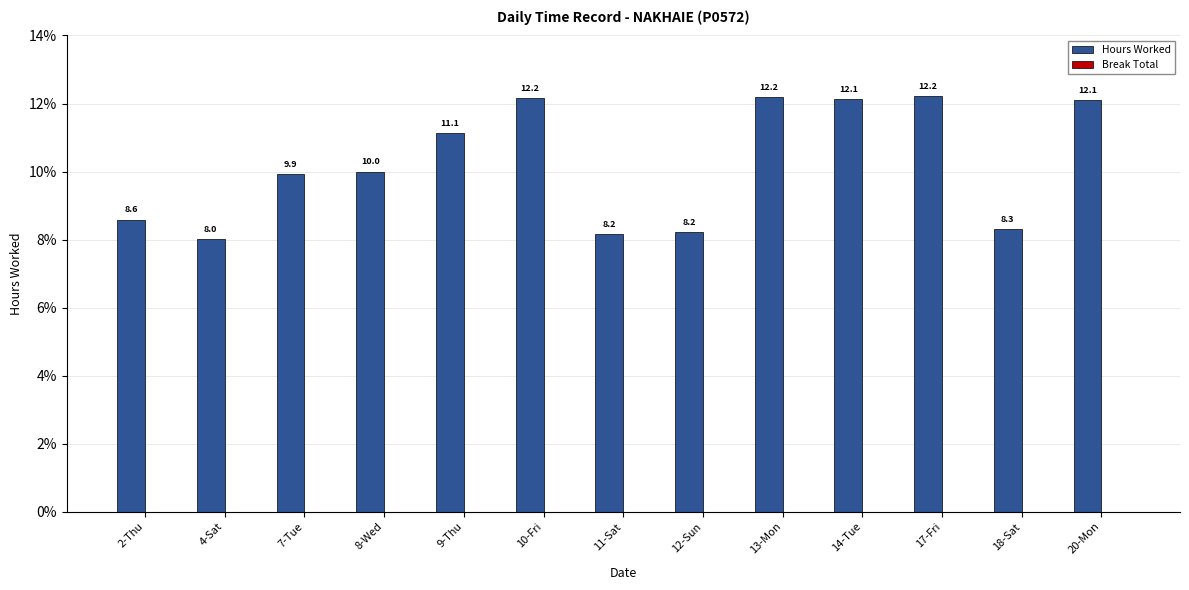

Reading left to right, list all the values displayed in this chart.

2-Thu=8.6	4-Sat=8.0	7-Tue=9.9	8-Wed=10.0	9-Thu=11.1	10-Fri=12.2	11-Sat=8.2	12-Sun=8.2	13-Mon=12.2	14-Tue=12.1	17-Fri=12.2	18-Sat=8.3	20-Mon=12.1